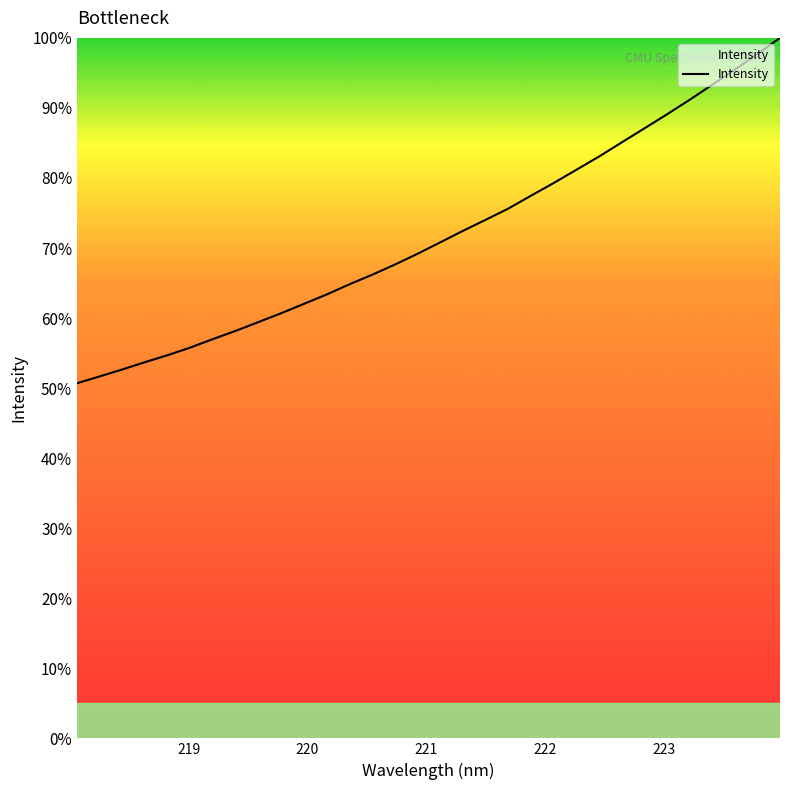

What is the maximum value shown in the chart?

100.0